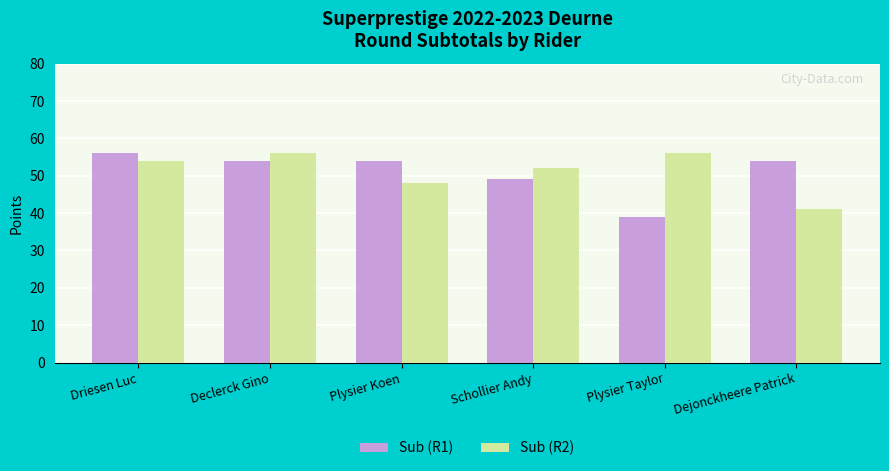

Count the Sub (R2) values in the range 48 to 56.

5